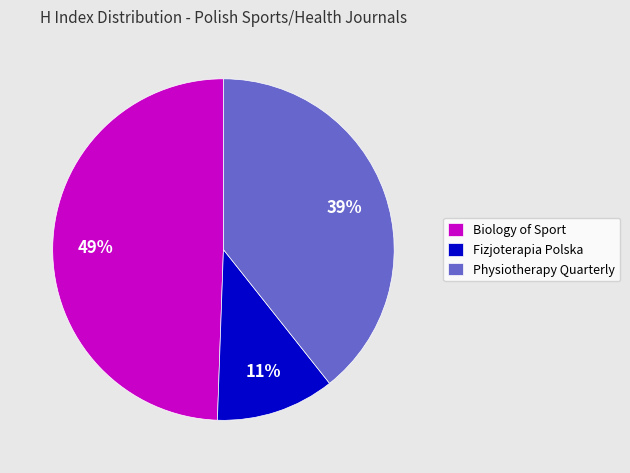

The Physiotherapy Quarterly slice represents 27% of the pie. True or false?

False